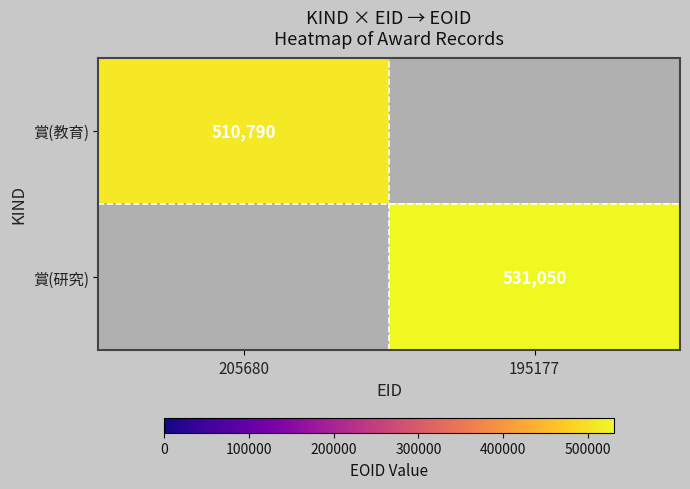

The value of 賞(教育) at 205680 is 331151. True or false?

False